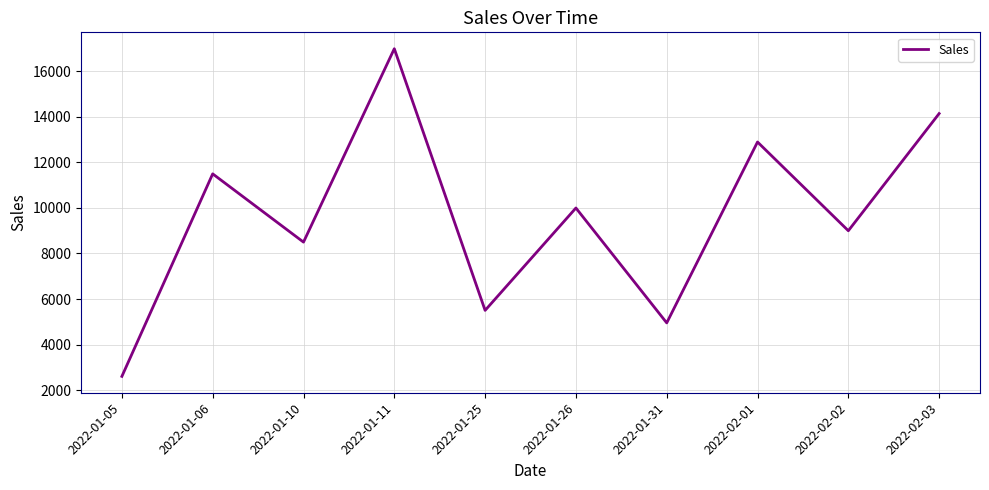

At which category does the chart reach its minimum across all series?

2022-01-05